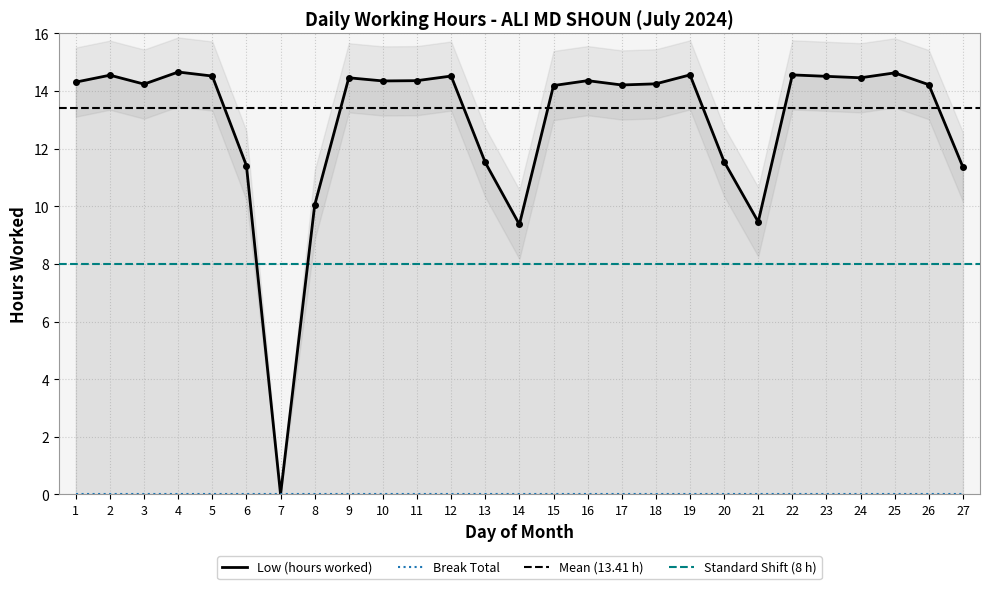

What is the maximum value shown in the chart?

14.7